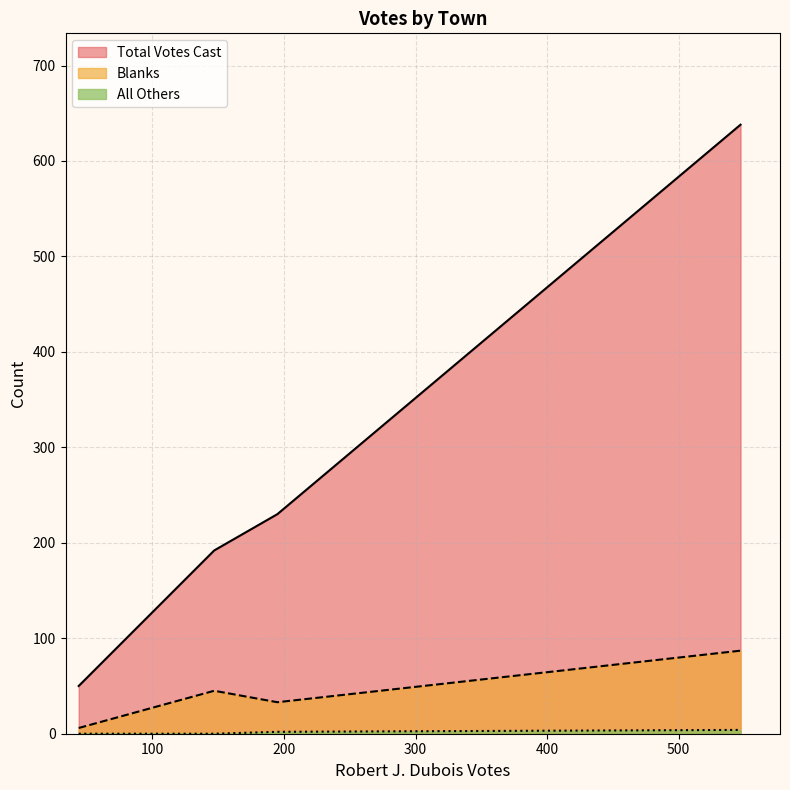

True or false: Total Votes Cast and All Others intersect in this chart.

False